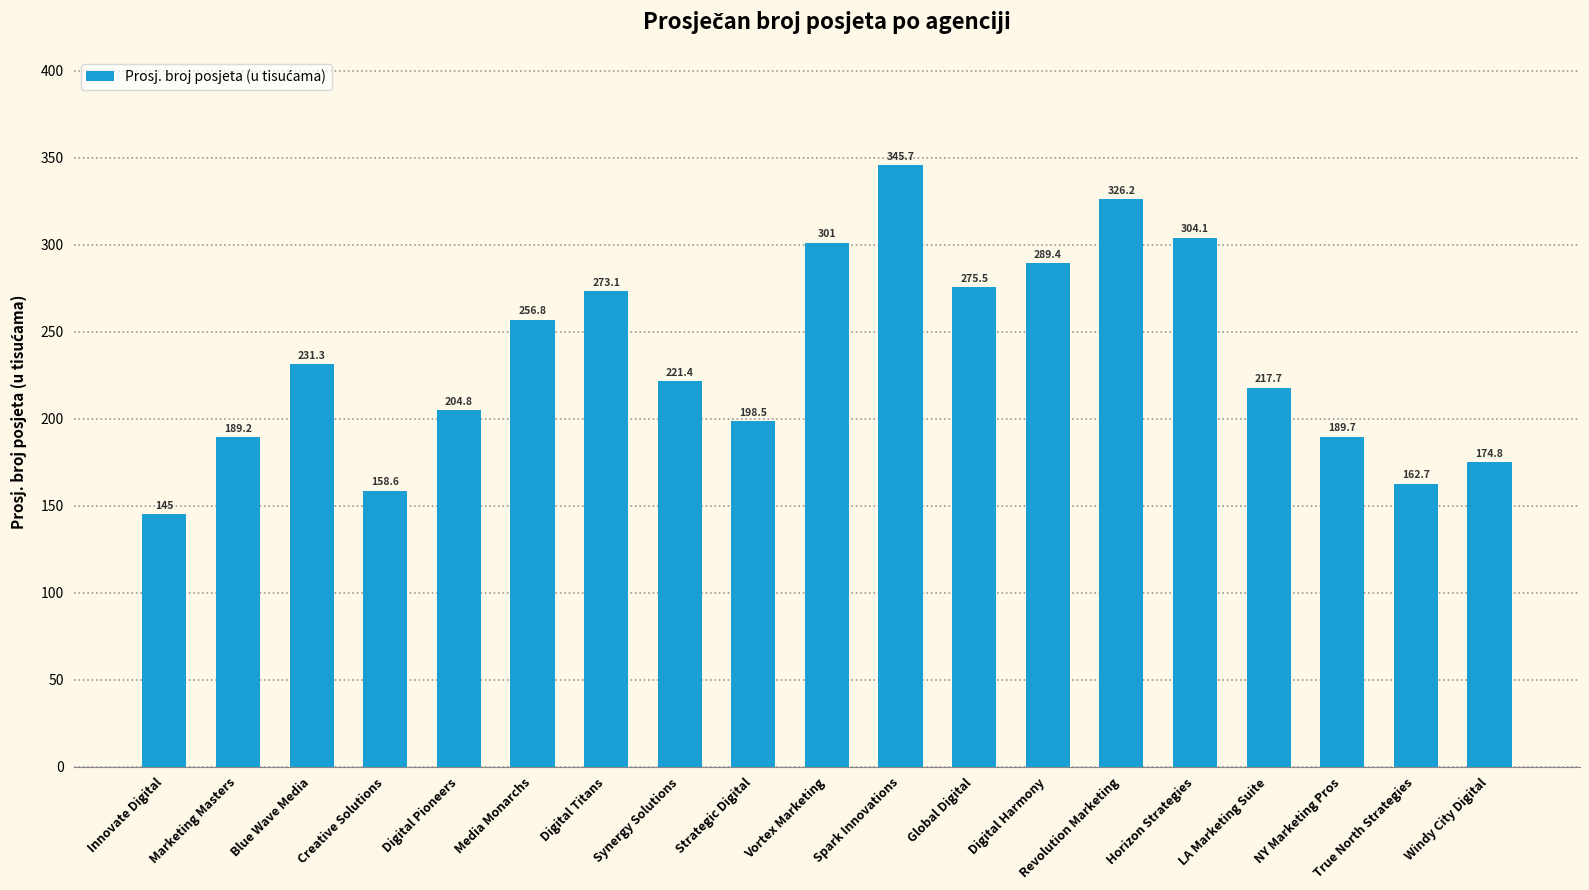

The chart shows a value of 289.4 at Digital Harmony. True or false?

True